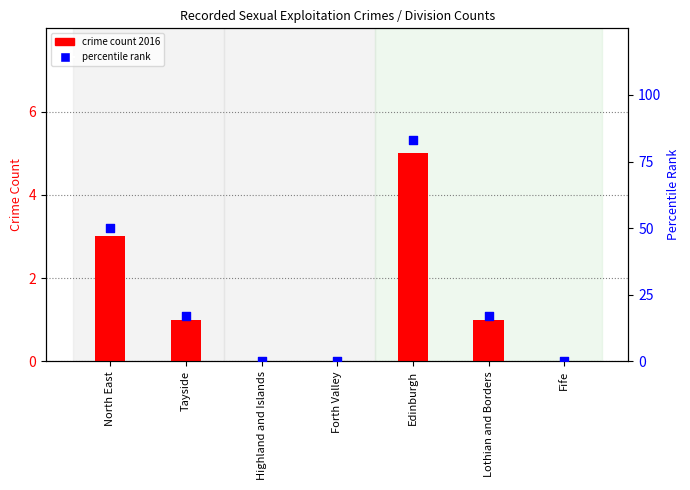

Which series contains the highest Y value?

percentile rank